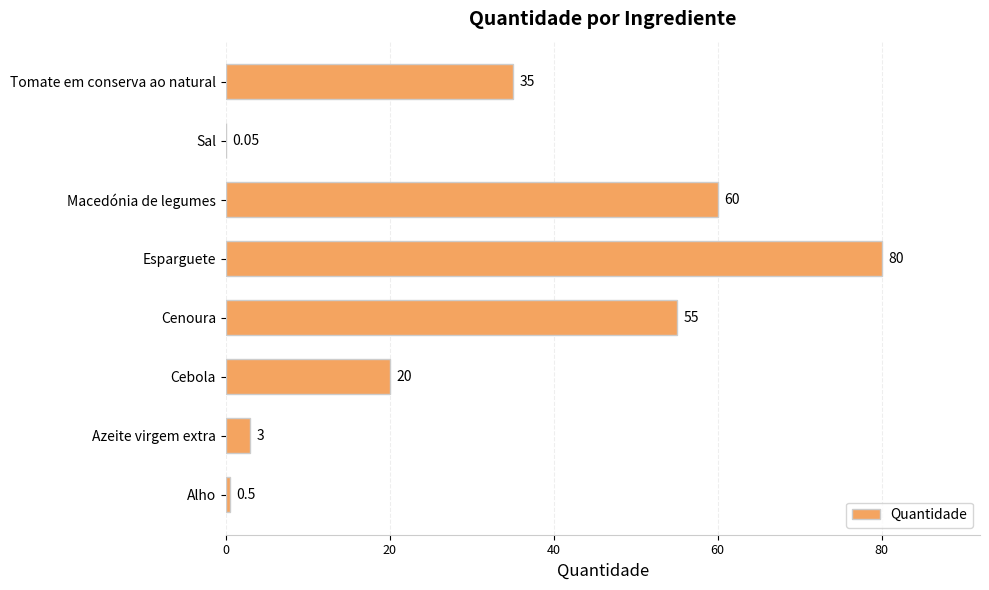

What is the sum of the values at Macedónia de legumes and Azeite virgem extra?

63.0